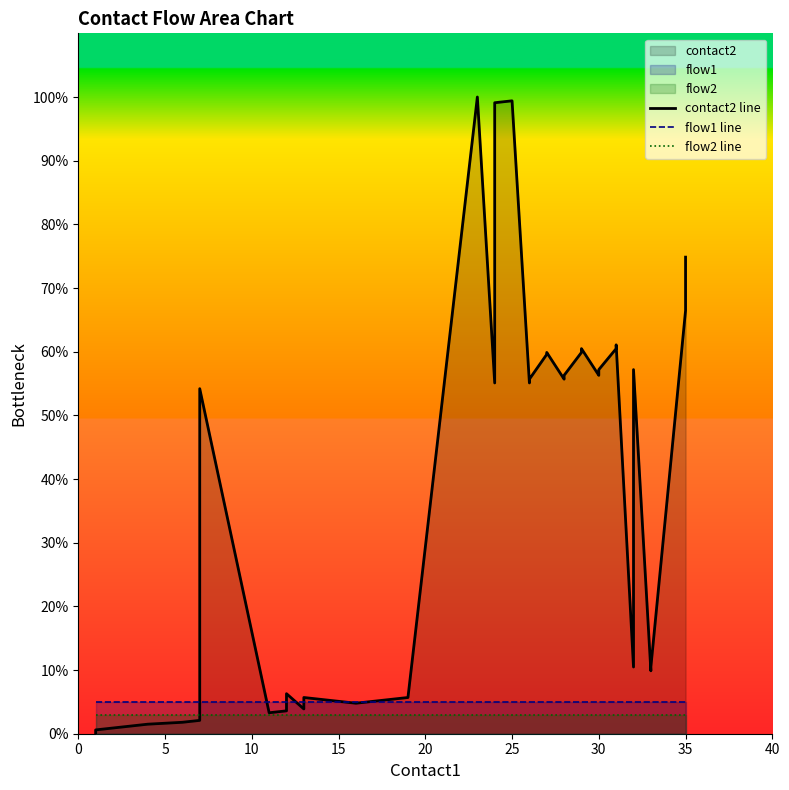

How many distinct data groups are displayed?

3